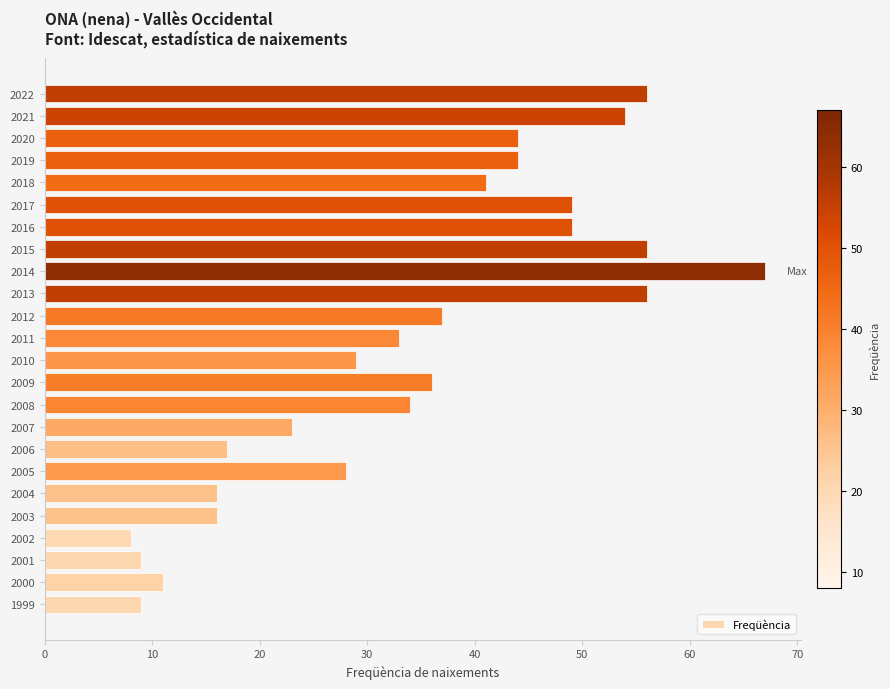

How many data points are less than 36?

12